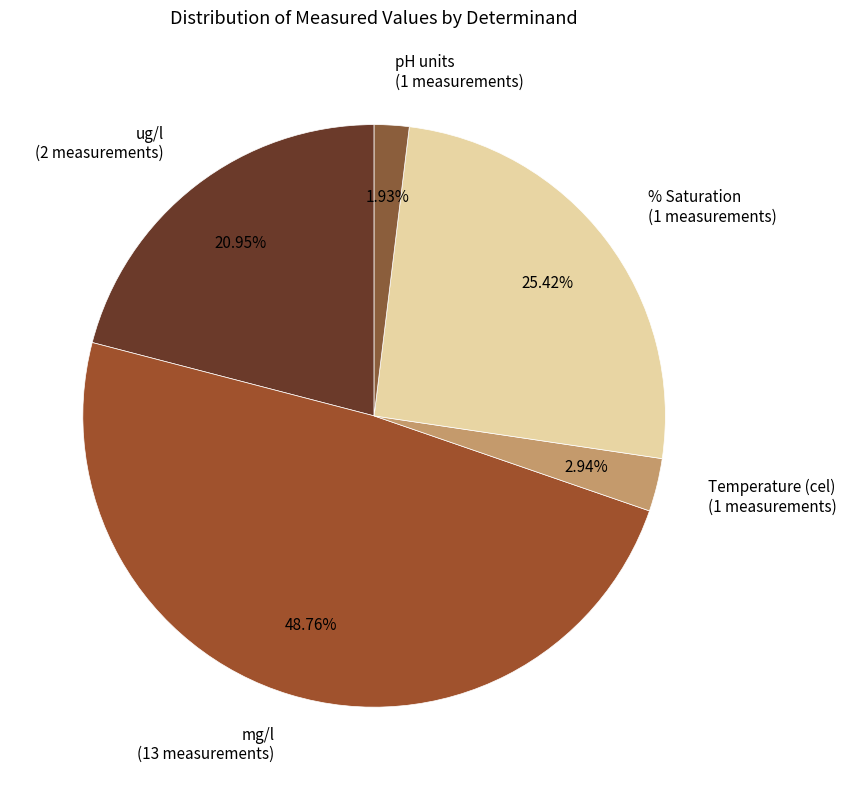

Do mg/l (13 measurements) and % Saturation (1 measurements) together represent more than half of the pie?

Yes